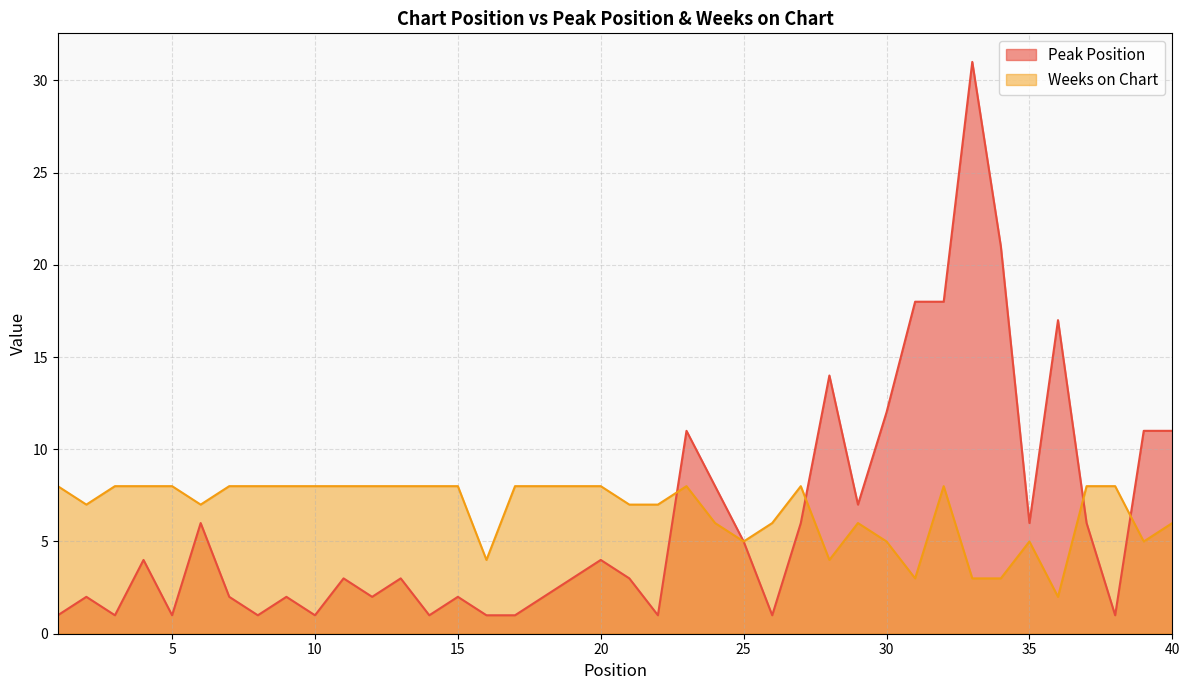

Which series changed the most between 29 and 40?

Peak Position